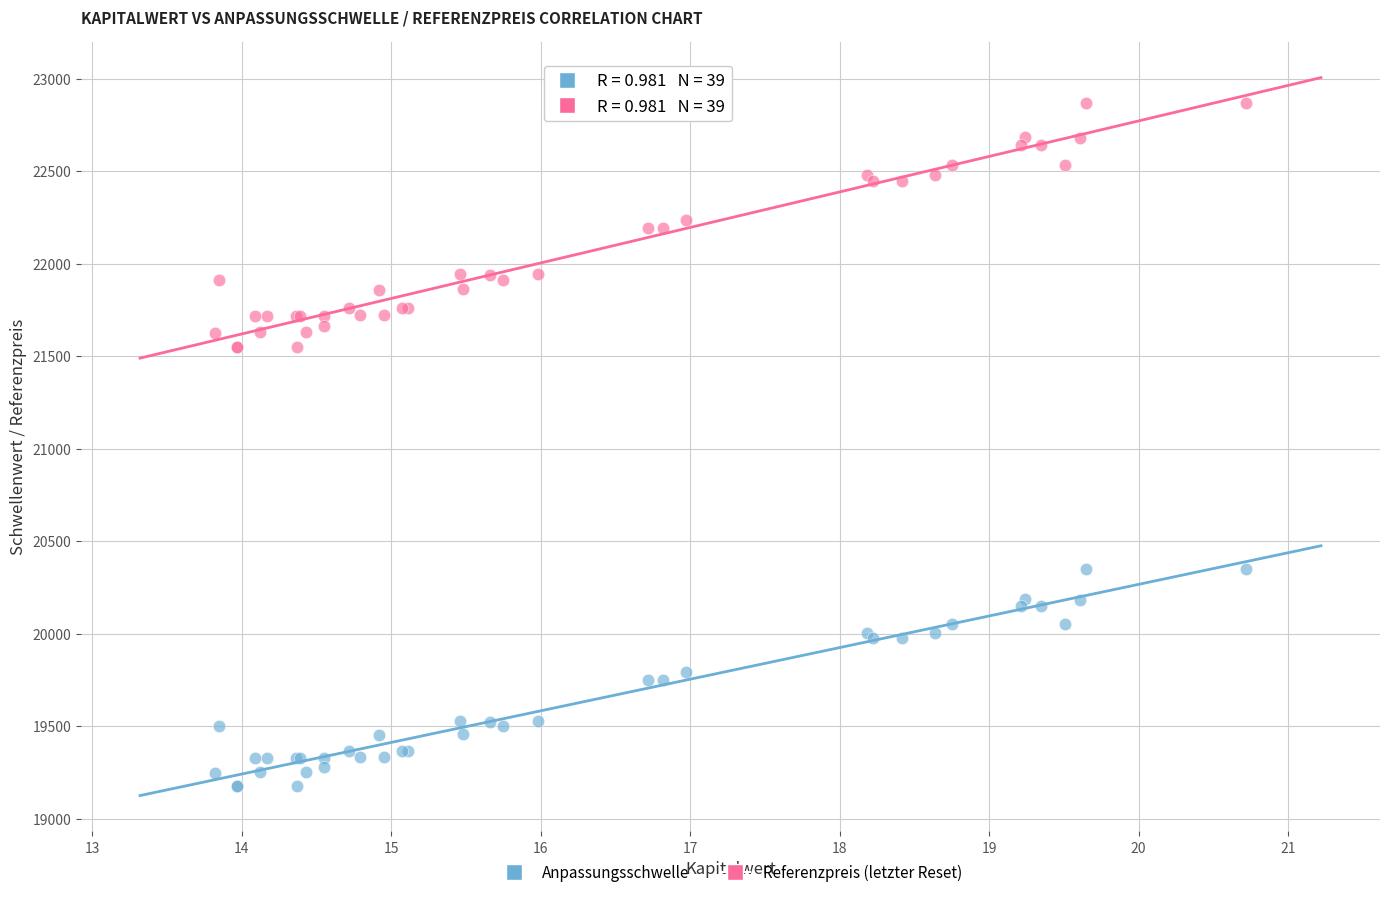

Which series has the widest spread of Y values?

Referenzpreis (letzter Reset)